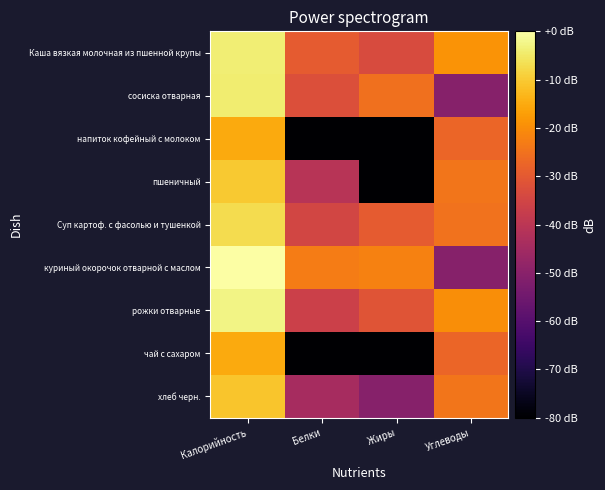

What is the total value across all series at Калорийность?

-68.8